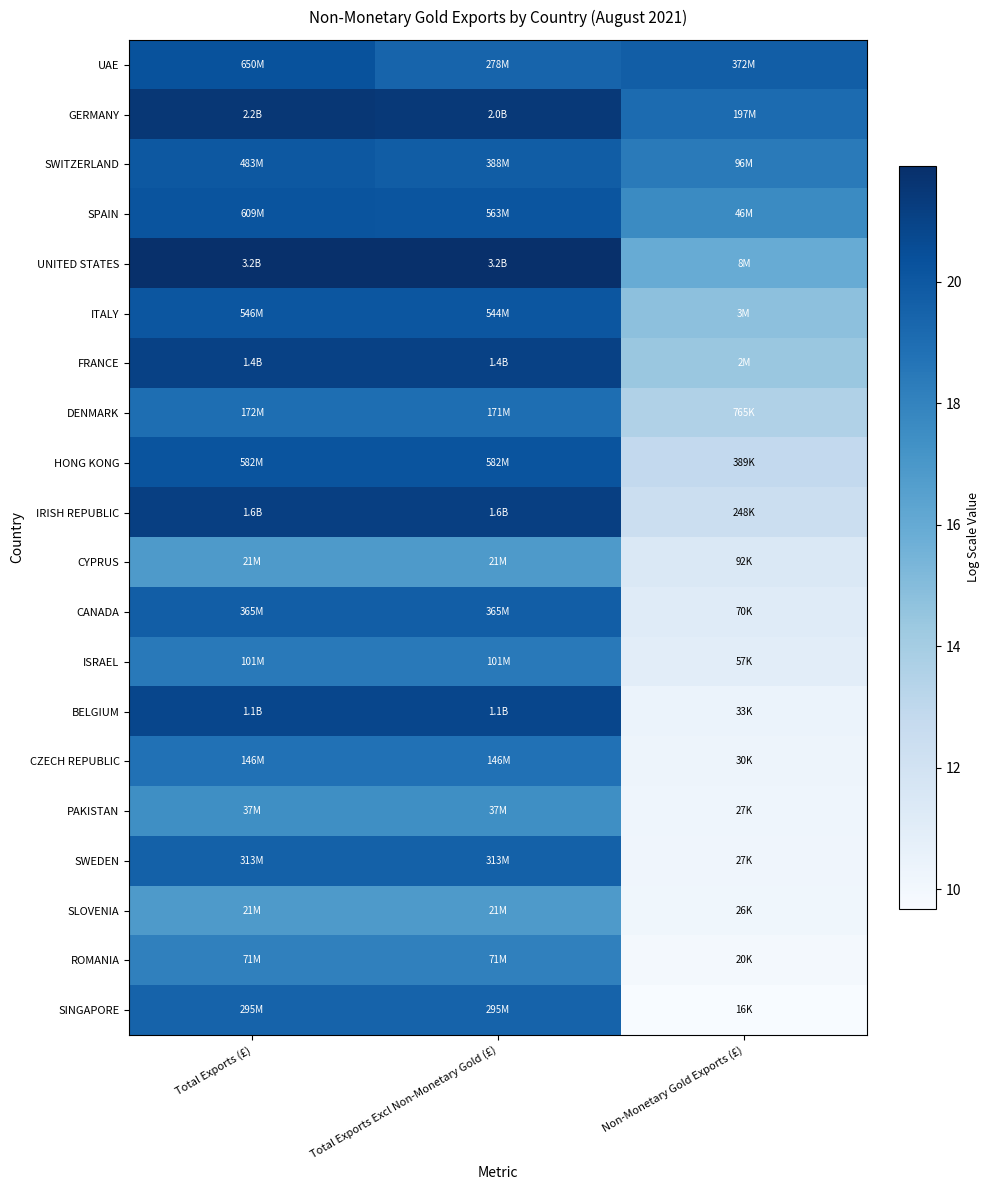

Reading left to right, extract all data points from this chart.

UAE: Total Exports (£)=20.3	Total Exports Excl Non-Monetary Gold (£)=19.4	Non-Monetary Gold Exports (£)=19.7
GERMANY: Total Exports (£)=21.5	Total Exports Excl Non-Monetary Gold (£)=21.4	Non-Monetary Gold Exports (£)=19.1
SWITZERLAND: Total Exports (£)=20.0	Total Exports Excl Non-Monetary Gold (£)=19.8	Non-Monetary Gold Exports (£)=18.4
SPAIN: Total Exports (£)=20.2	Total Exports Excl Non-Monetary Gold (£)=20.1	Non-Monetary Gold Exports (£)=17.6
UNITED STATES: Total Exports (£)=21.9	Total Exports Excl Non-Monetary Gold (£)=21.9	Non-Monetary Gold Exports (£)=15.9
ITALY: Total Exports (£)=20.1	Total Exports Excl Non-Monetary Gold (£)=20.1	Non-Monetary Gold Exports (£)=14.8
FRANCE: Total Exports (£)=21.0	Total Exports Excl Non-Monetary Gold (£)=21.0	Non-Monetary Gold Exports (£)=14.4
DENMARK: Total Exports (£)=19.0	Total Exports Excl Non-Monetary Gold (£)=19.0	Non-Monetary Gold Exports (£)=13.5
HONG KONG: Total Exports (£)=20.2	Total Exports Excl Non-Monetary Gold (£)=20.2	Non-Monetary Gold Exports (£)=12.9
IRISH REPUBLIC: Total Exports (£)=21.2	Total Exports Excl Non-Monetary Gold (£)=21.2	Non-Monetary Gold Exports (£)=12.4
CYPRUS: Total Exports (£)=16.8	Total Exports Excl Non-Monetary Gold (£)=16.8	Non-Monetary Gold Exports (£)=11.4
CANADA: Total Exports (£)=19.7	Total Exports Excl Non-Monetary Gold (£)=19.7	Non-Monetary Gold Exports (£)=11.2
ISRAEL: Total Exports (£)=18.4	Total Exports Excl Non-Monetary Gold (£)=18.4	Non-Monetary Gold Exports (£)=11.0
BELGIUM: Total Exports (£)=20.8	Total Exports Excl Non-Monetary Gold (£)=20.8	Non-Monetary Gold Exports (£)=10.4
CZECH REPUBLIC: Total Exports (£)=18.8	Total Exports Excl Non-Monetary Gold (£)=18.8	Non-Monetary Gold Exports (£)=10.3
PAKISTAN: Total Exports (£)=17.4	Total Exports Excl Non-Monetary Gold (£)=17.4	Non-Monetary Gold Exports (£)=10.2
SWEDEN: Total Exports (£)=19.6	Total Exports Excl Non-Monetary Gold (£)=19.6	Non-Monetary Gold Exports (£)=10.2
SLOVENIA: Total Exports (£)=16.9	Total Exports Excl Non-Monetary Gold (£)=16.9	Non-Monetary Gold Exports (£)=10.1
ROMANIA: Total Exports (£)=18.1	Total Exports Excl Non-Monetary Gold (£)=18.1	Non-Monetary Gold Exports (£)=9.9
SINGAPORE: Total Exports (£)=19.5	Total Exports Excl Non-Monetary Gold (£)=19.5	Non-Monetary Gold Exports (£)=9.7